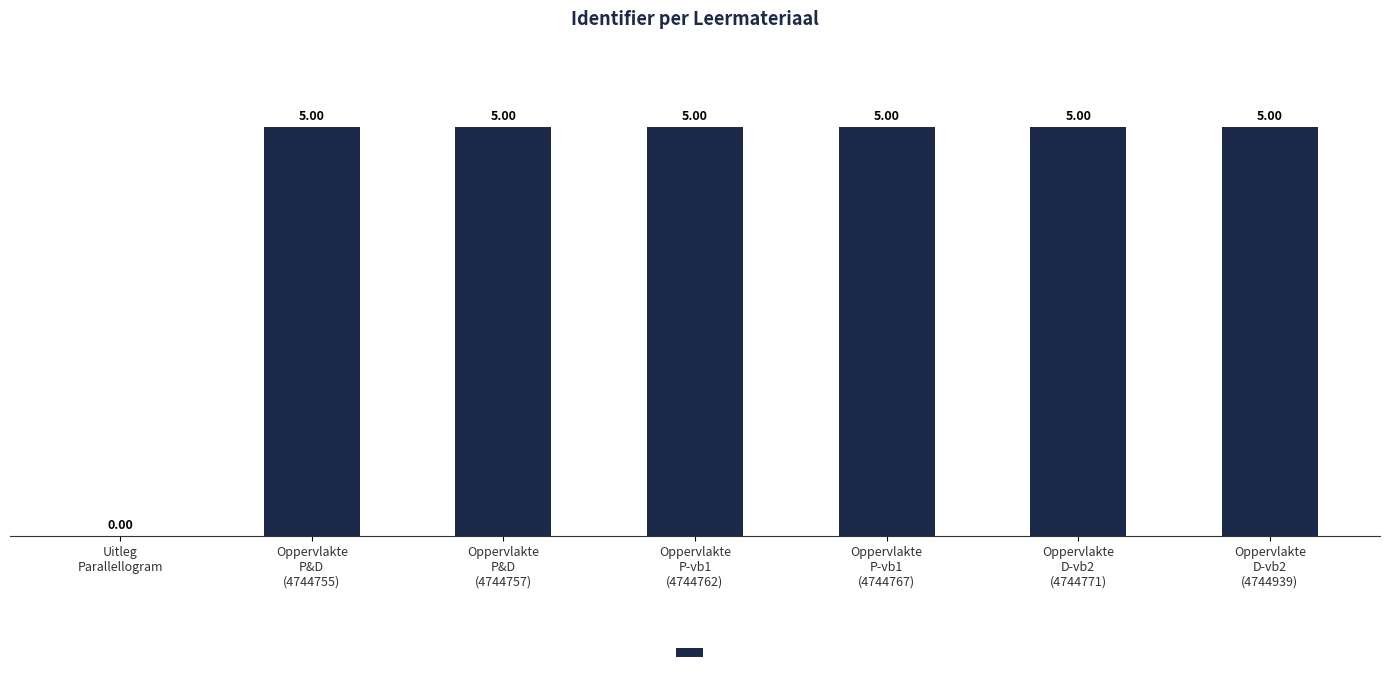

What is the ratio of the value at Oppervlakte
P&D
(4744755) to the value at Oppervlakte
P&D
(4744757)?

1.0